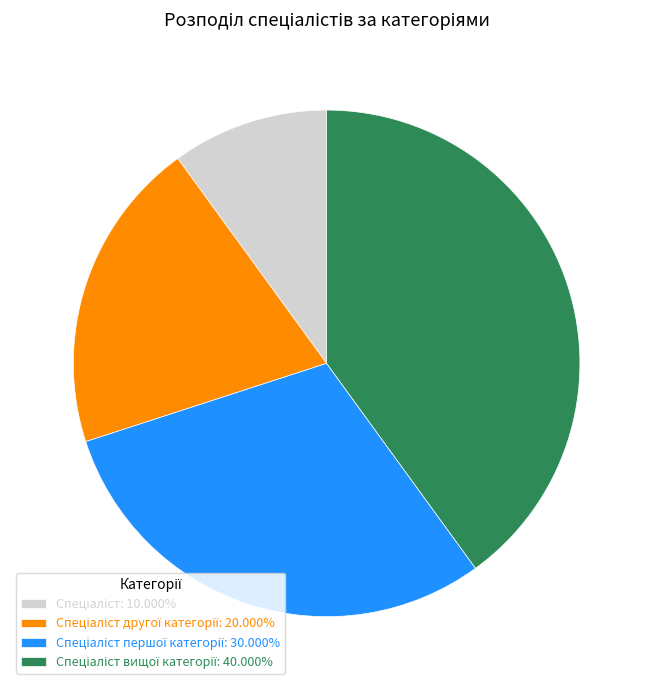

How many slices are in this pie chart?

4